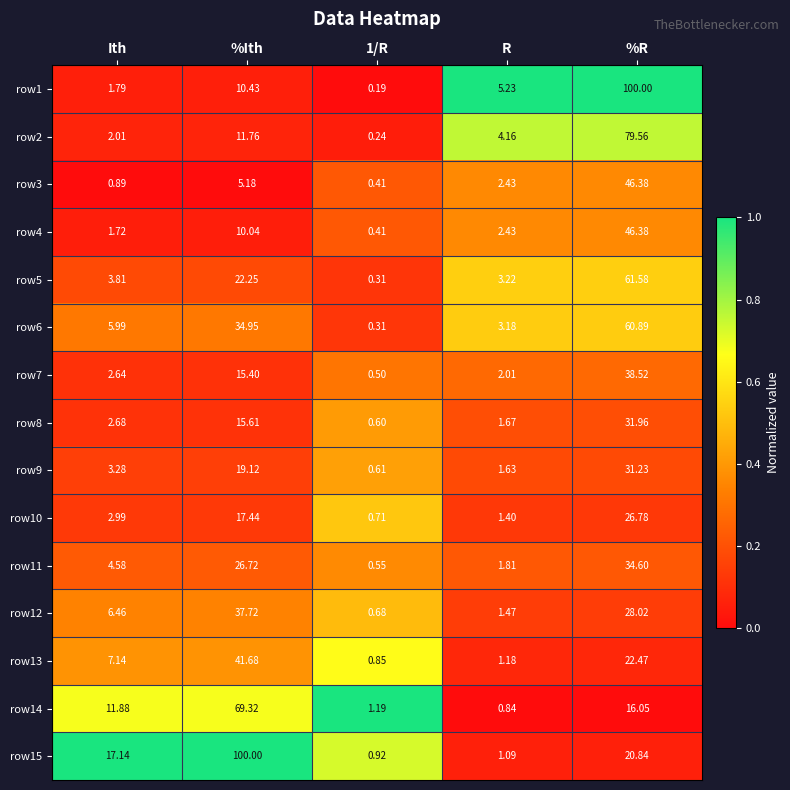

What is the total value across all series at %Ith?

437.6